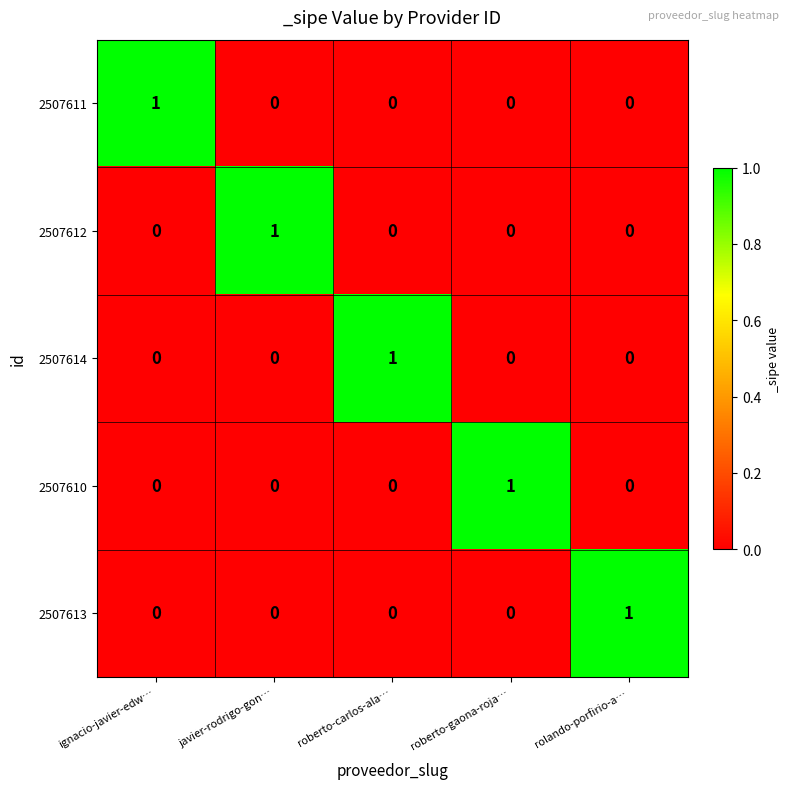

Is it true that 2507612 equals 1 at ignacio-javier-edw…?

False